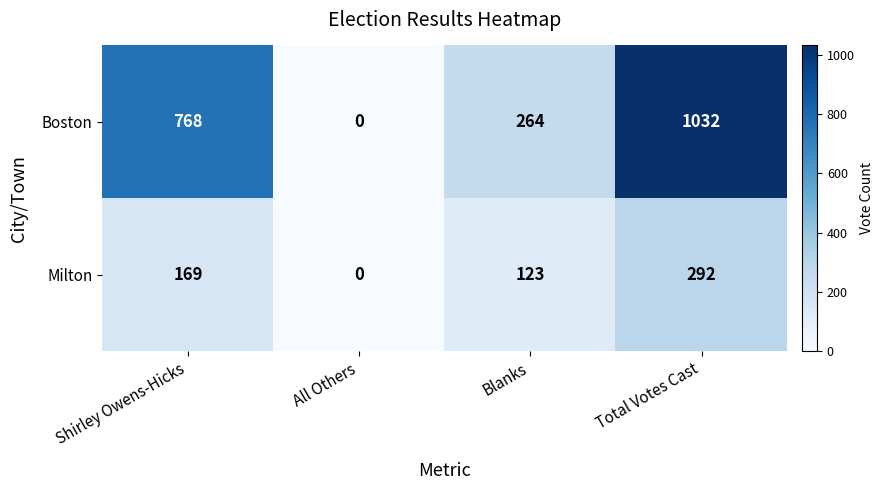

What is the sum of all Boston values?

2064